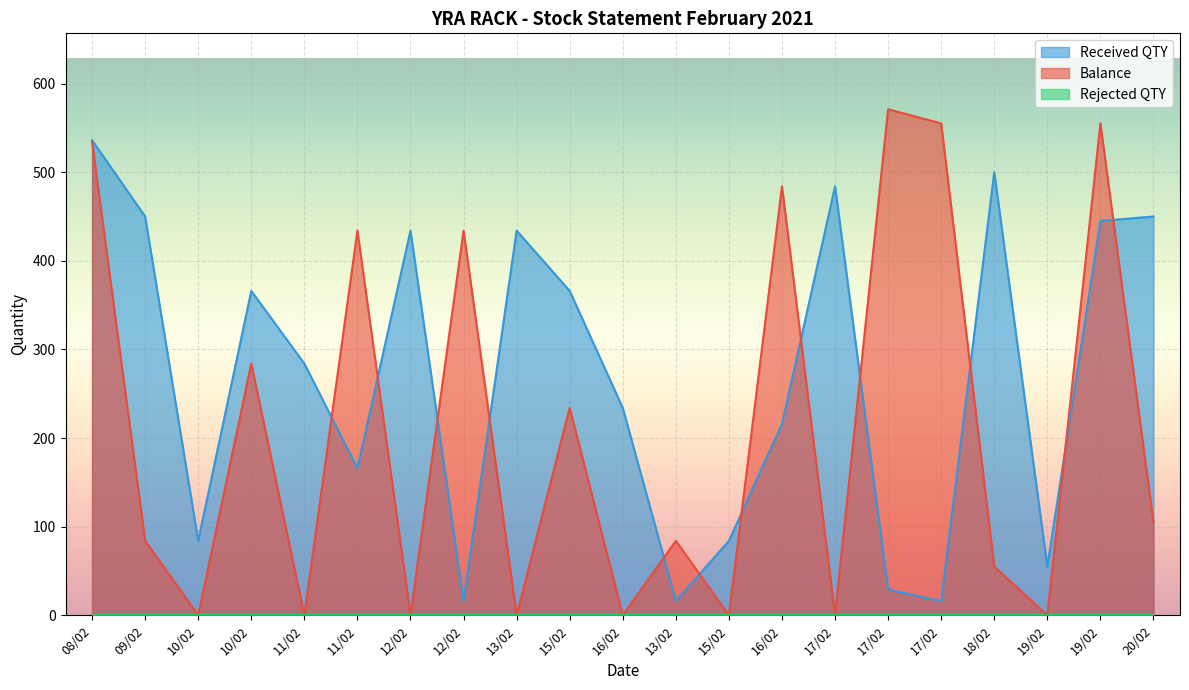

True or false: Balance has more than 1 interior local peaks.

True